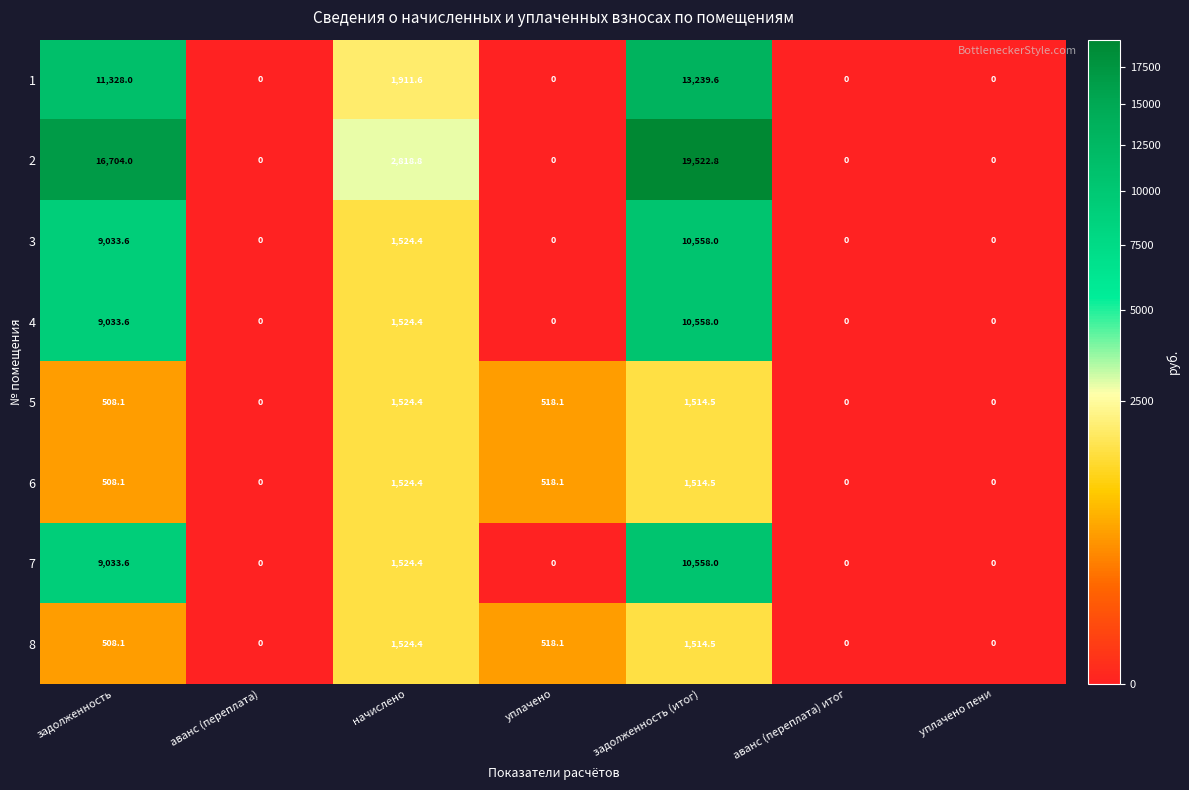

Is it true that 7 equals 1524.4 at начислено?

True